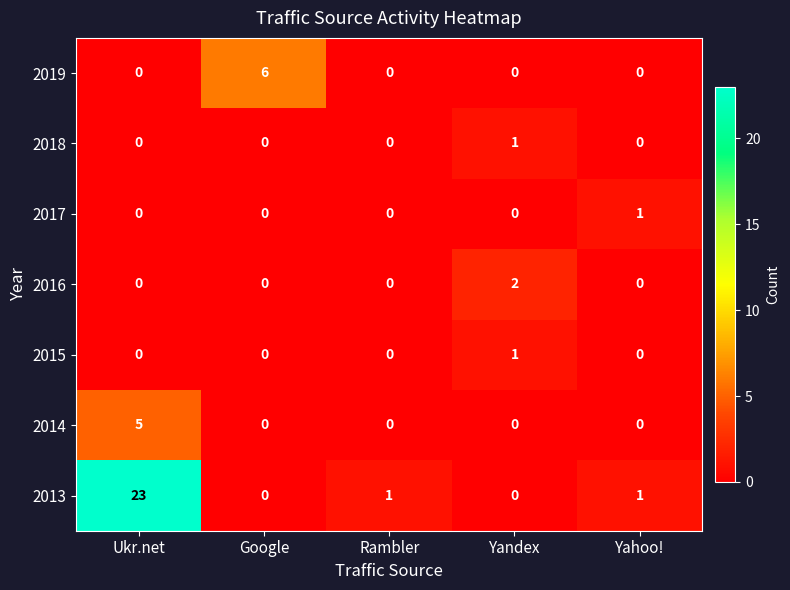

How many positive values does the 2016 series have?

1